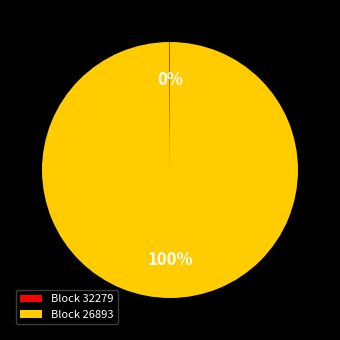

Which category has the biggest portion of the pie?

Block 26893